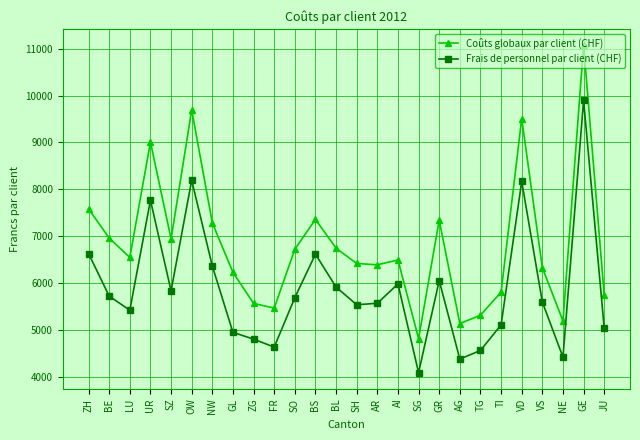

What value does the Coûts globaux par client (CHF) series have at NE?

5199.1